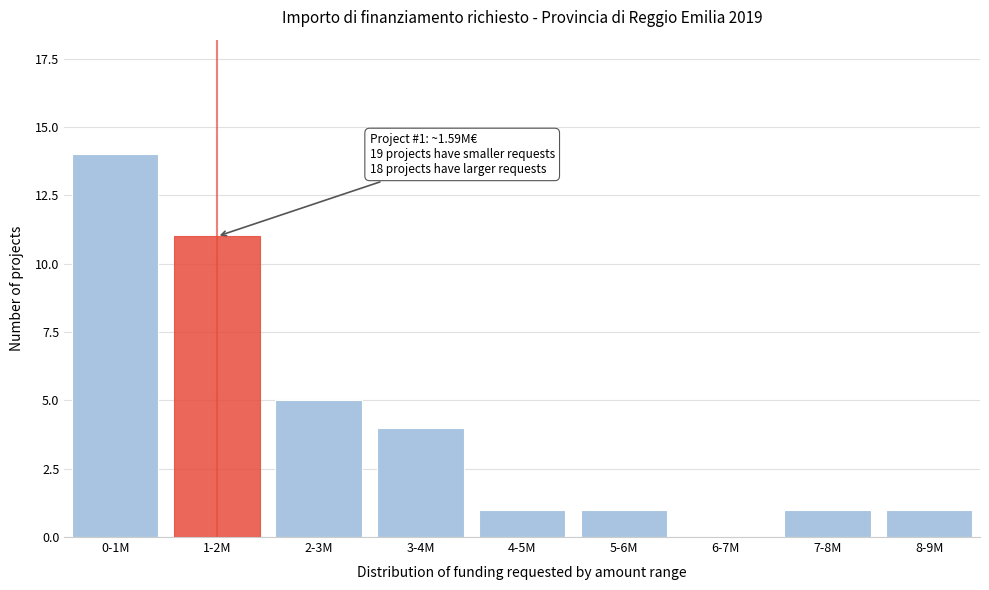

Reading right to left, transcribe all the data shown in this chart.

8-9M=1	7-8M=1	6-7M=0	5-6M=1	4-5M=1	3-4M=4	2-3M=5	1-2M=11	0-1M=14